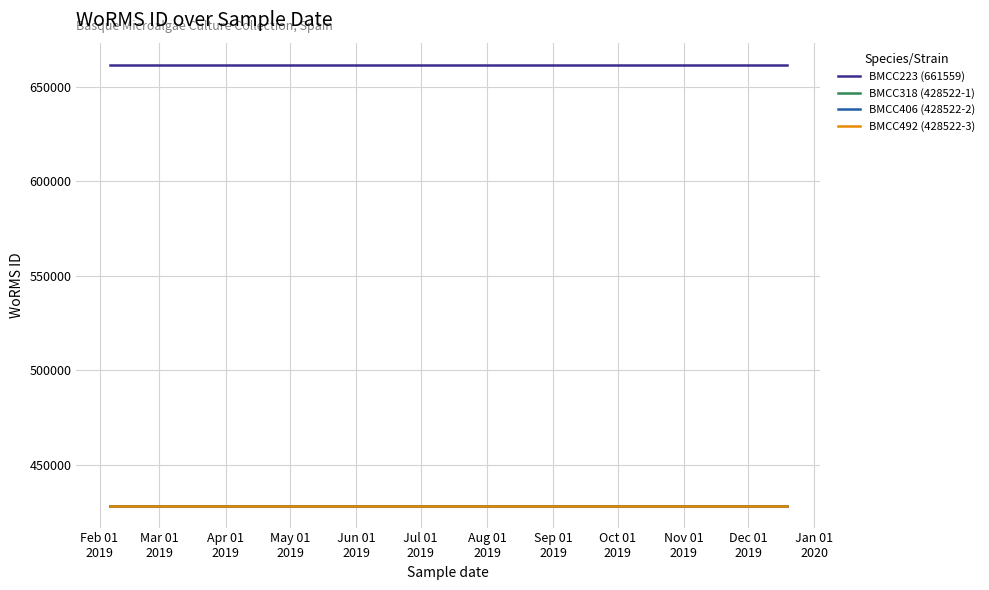

What is the sum of the BMCC318 (428522-1) values at Mar 01
2019 and Feb 01
2019?

857044